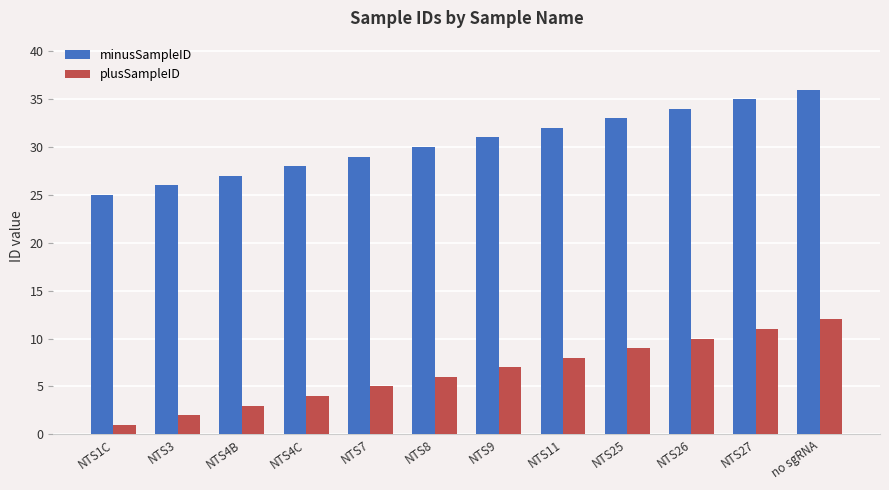

Which label corresponds to the largest value in the chart?

no sgRNA